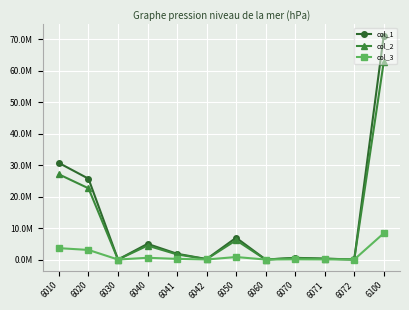

What are all the series names shown in the legend?

col_1, col_2, col_3